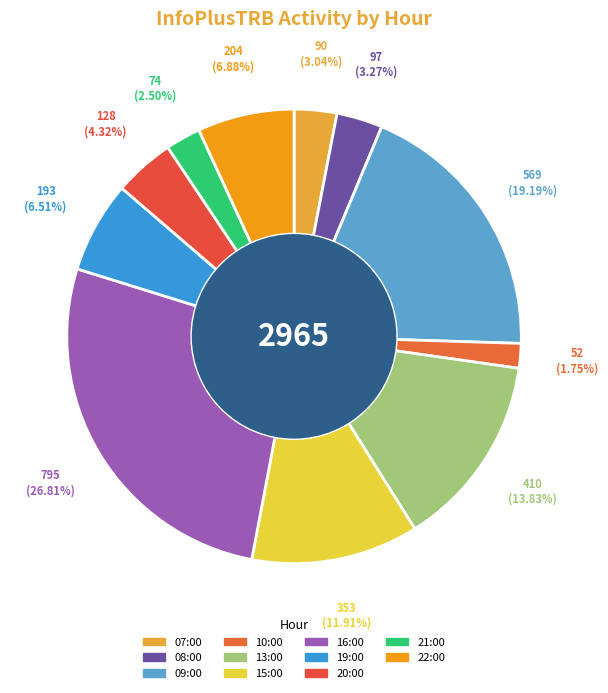

What percentage is the 16:00 slice, to the nearest percent?

27%